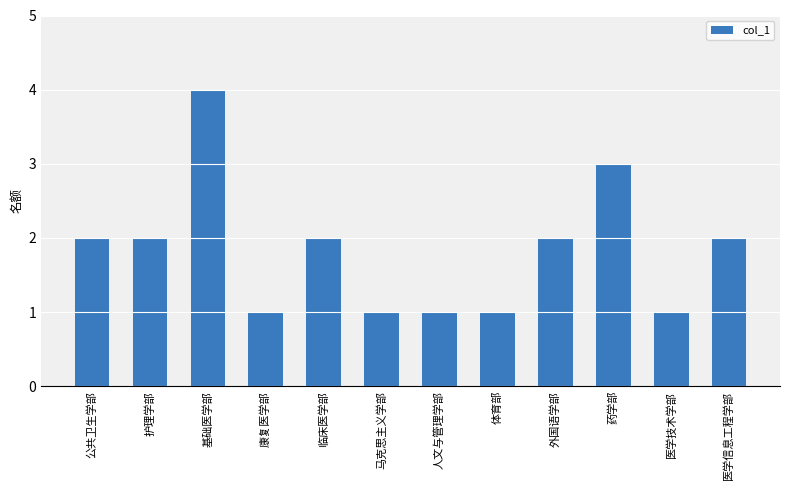

What is the label of the 3rd bar from the right?

药学部